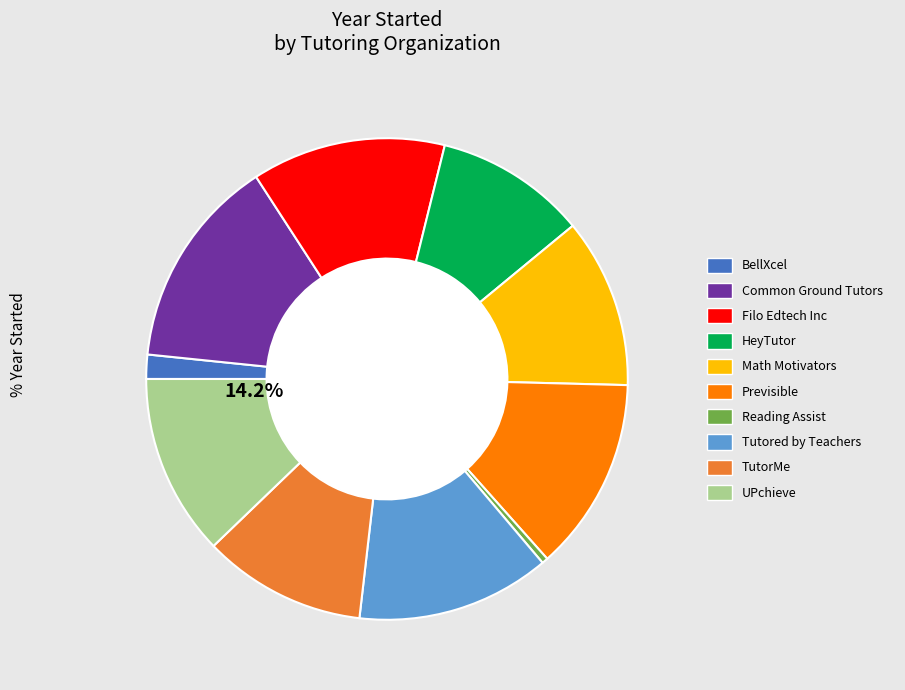

Rank the categories by value from highest to lowest.

Common Ground Tutors, Filo Edtech Inc, Previsible, Tutored by Teachers, UPchieve, Math Motivators, TutorMe, HeyTutor, BellXcel, Reading Assist